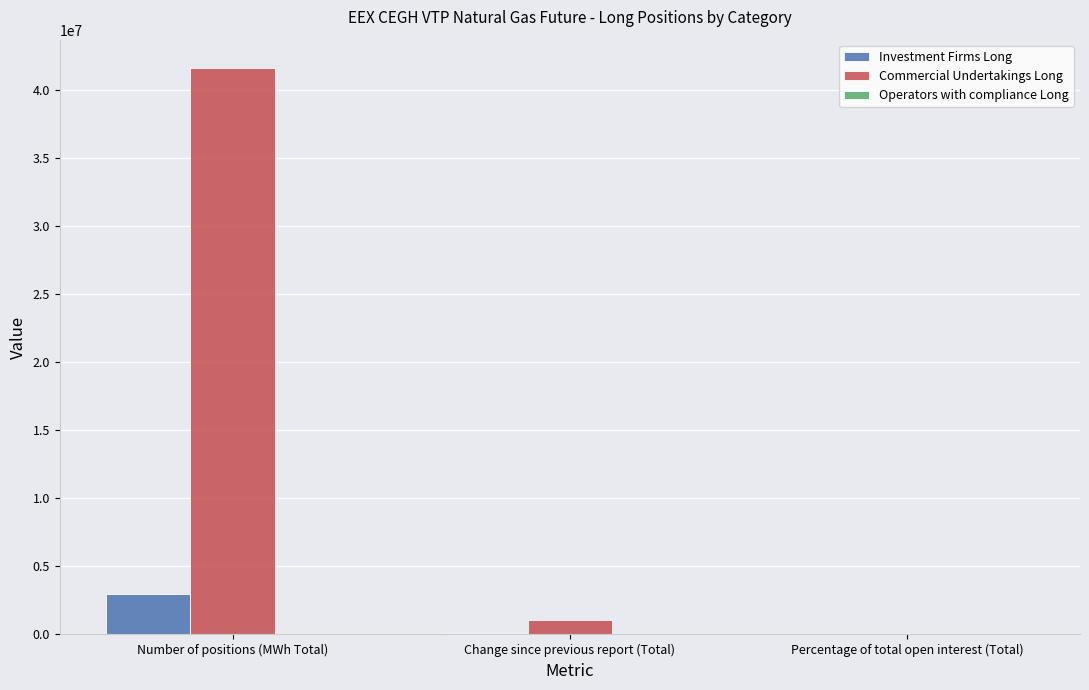

Between Number of positions (MWh Total) and Percentage of total open interest (Total), which series saw the biggest shift?

Commercial Undertakings Long